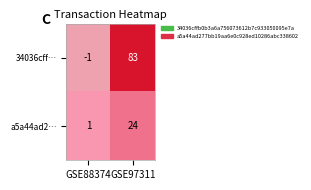

Reading right to left, transcribe all the data shown in this chart.

34036cff…: 83	-1
a5a44ad2…: 24	1